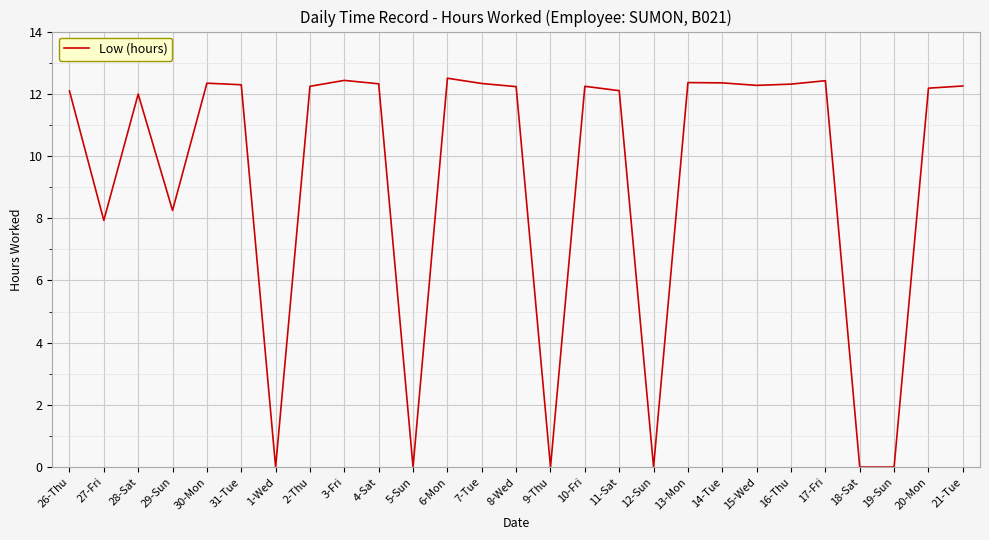

What is the difference between the maximum and minimum values?

12.5